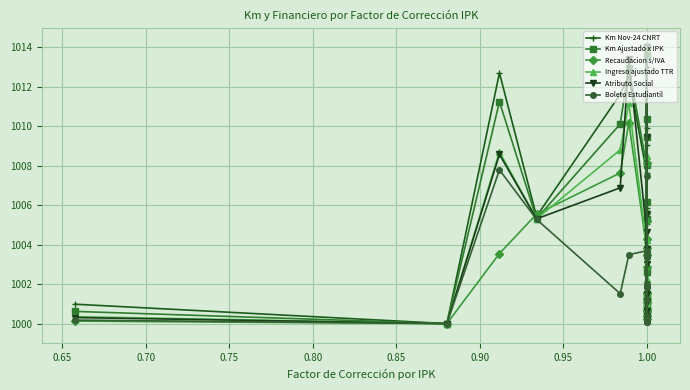

Which has a higher value, 1.00 or 1.00?

1.00